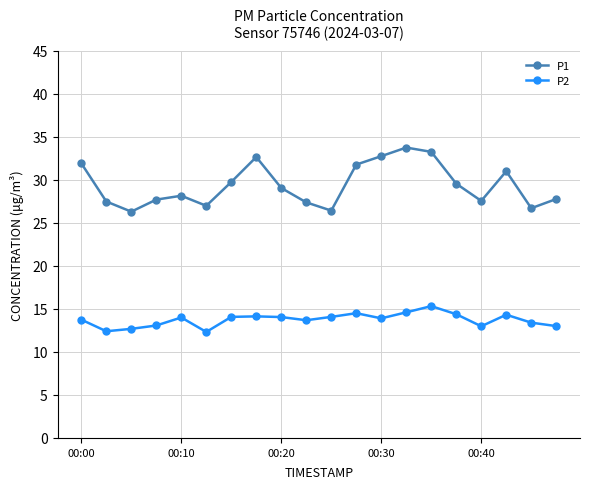

Which series has the widest spread of values?

P1